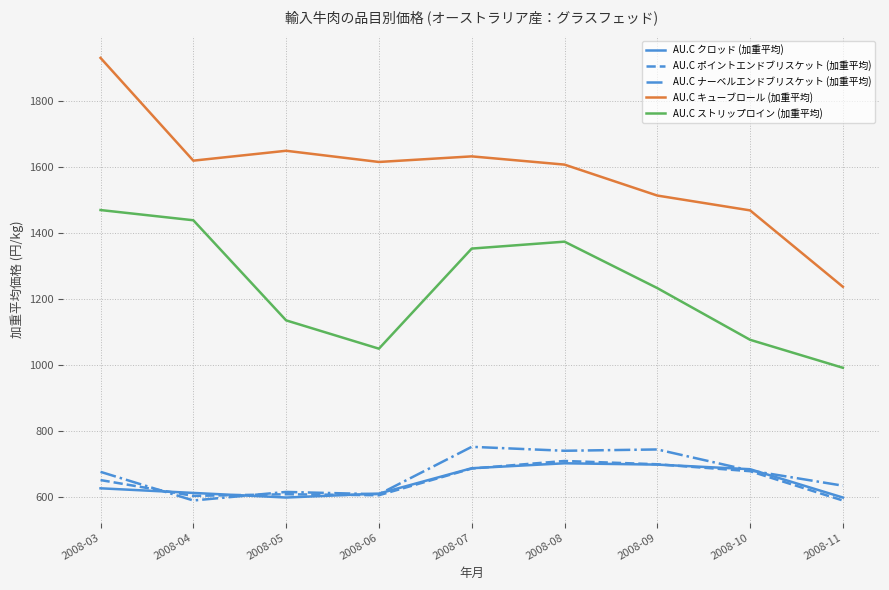

Is it true that AU.C ポイントエンドブリスケット (加重平均) equals 1198 at 2008-07?

False